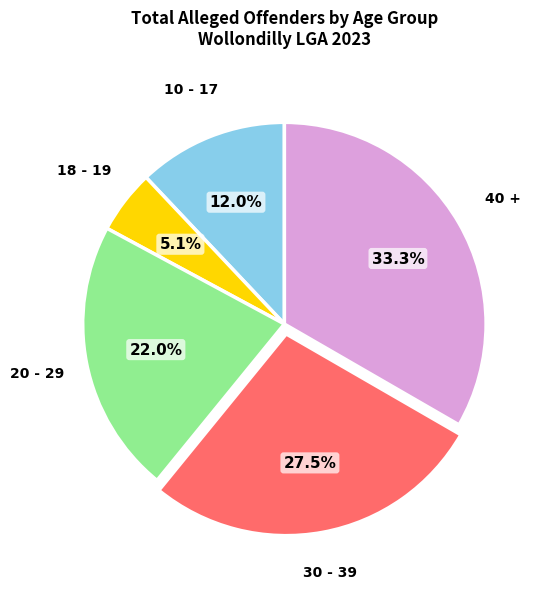

How much of the chart is everything except 20 - 29?

78.0%